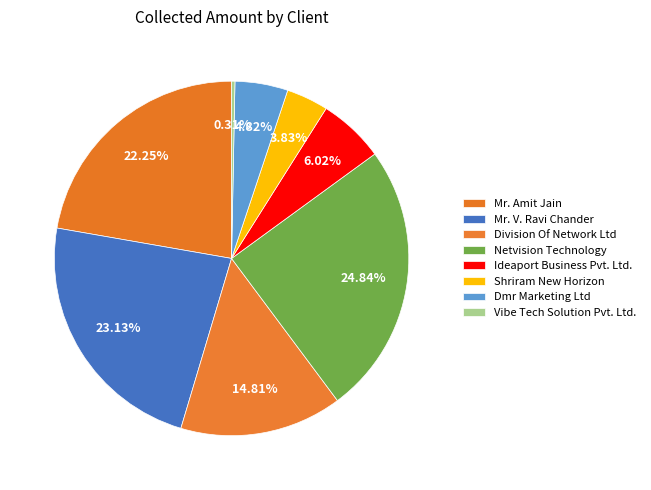

Combined, do Ideaport Business Pvt. Ltd. and Shriram New Horizon account for over 50%?

No